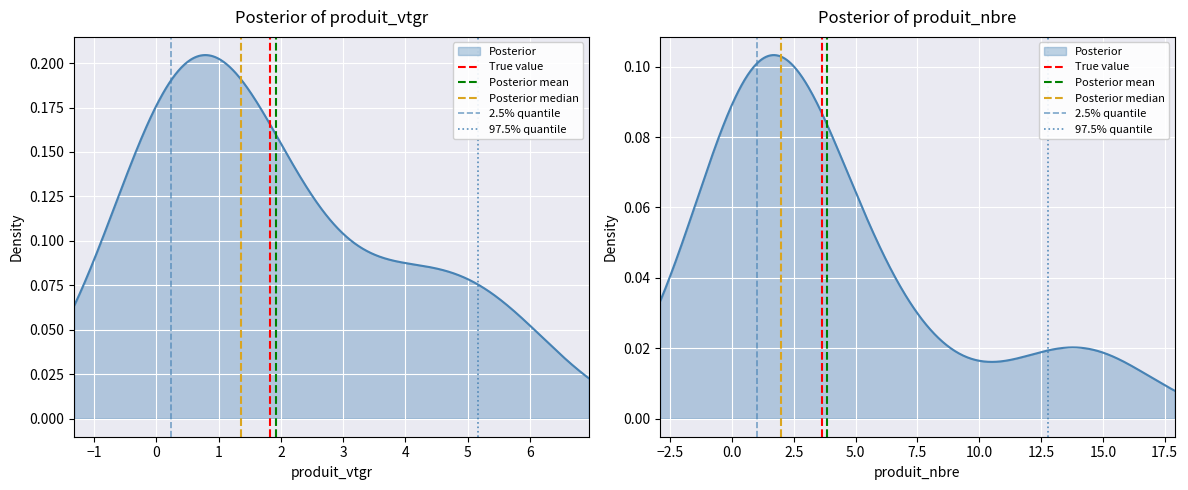

Is it true that True value equals 1 at −1?

False